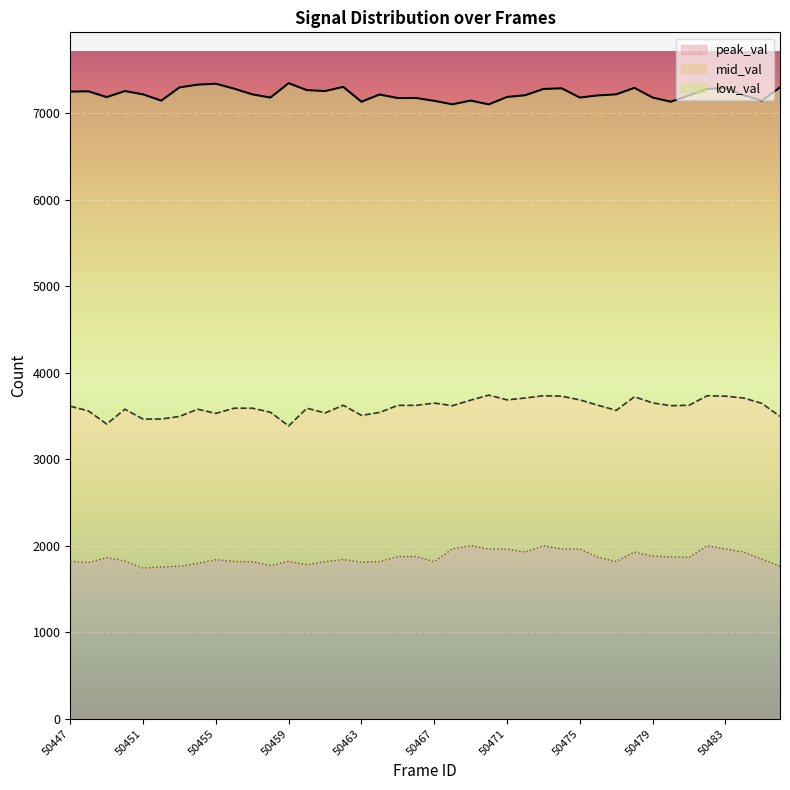

True or false: low_val and mid_val cross at least once.

False